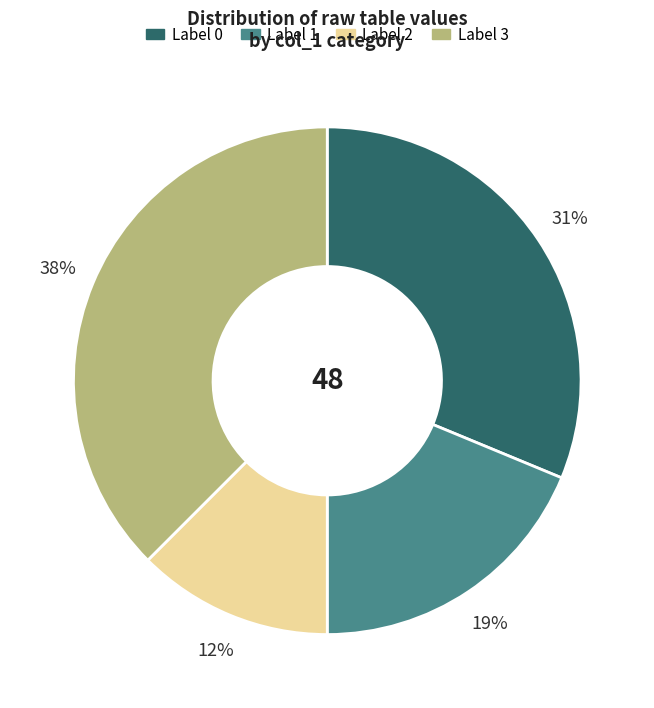

To the nearest percent, what is the average slice percentage?

25%